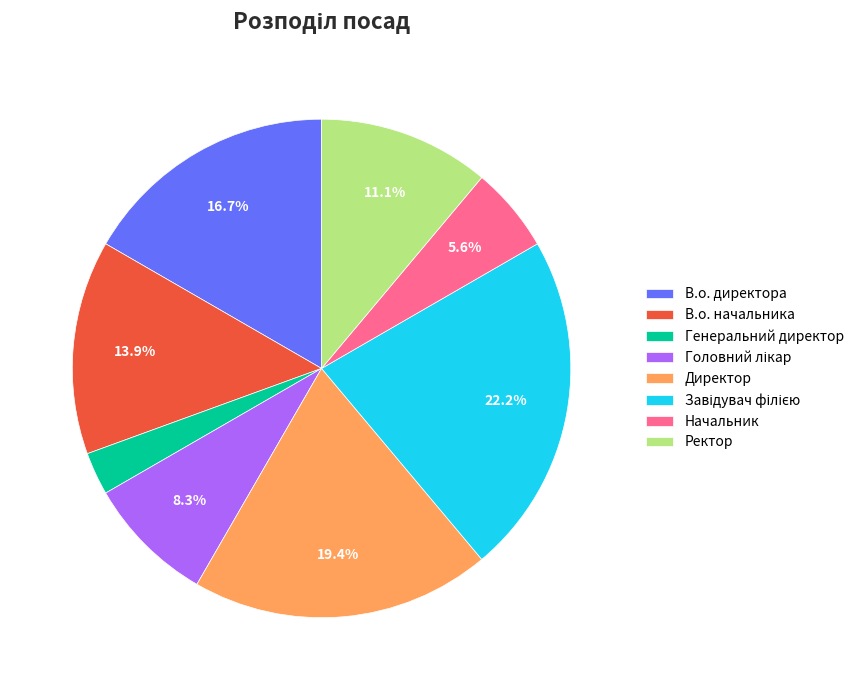

Is Генеральний директор the majority of the pie?

No